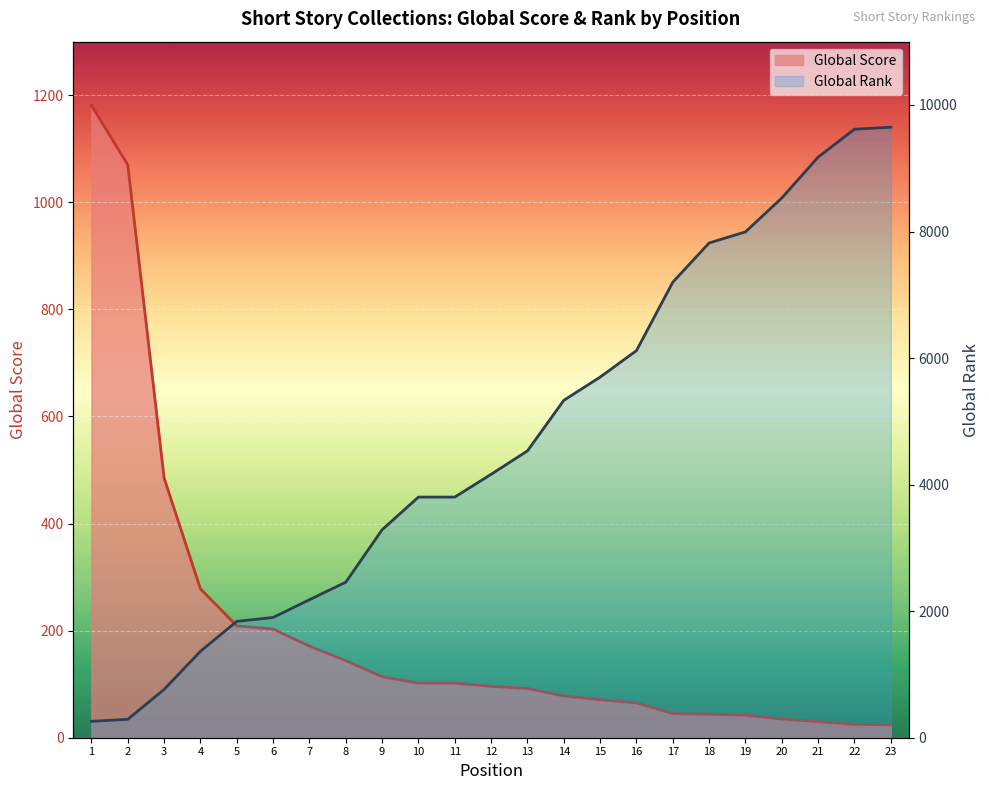

What is the value of the Global Score point at the 23rd from the left?

24